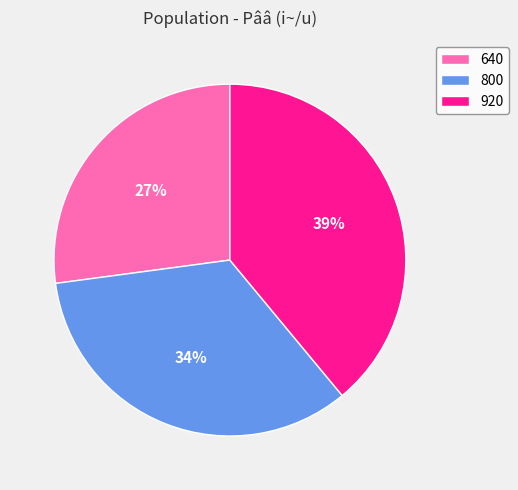

What is the ratio of the value at 800 to the value at 920?

0.9